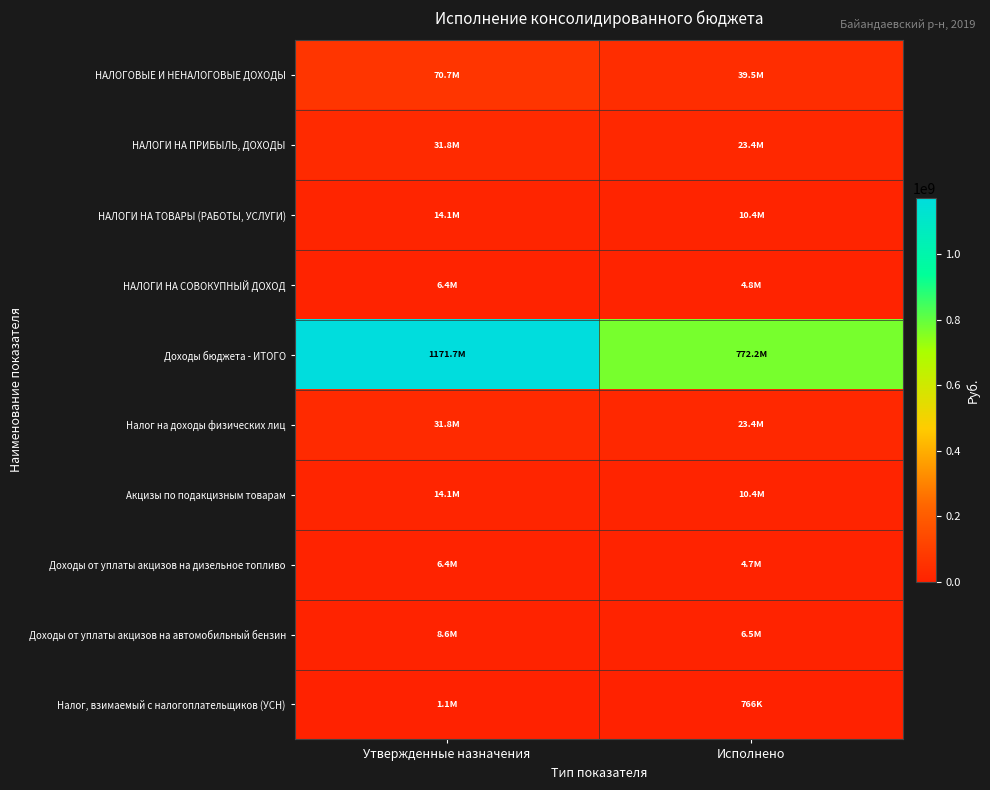

What is the maximum value shown in the chart?

1171667091.6